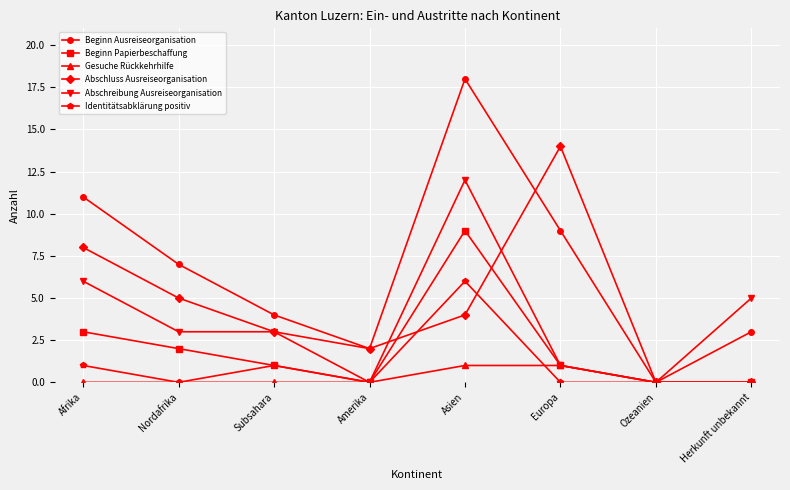

Where does the Abschluss Ausreiseorganisation series first go above 4?

Afrika